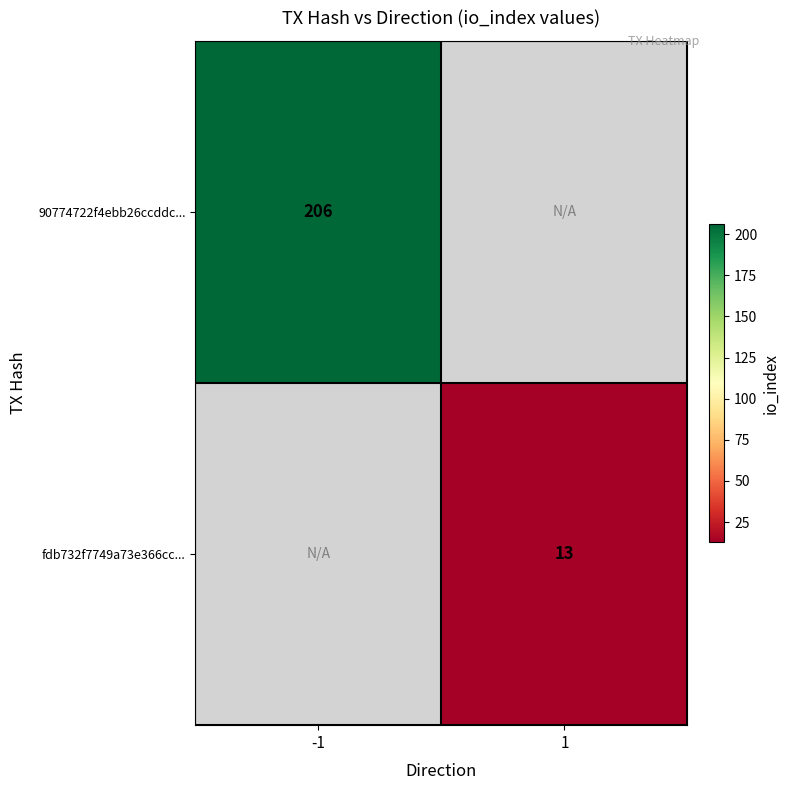

True or false: 90774722f4ebb26ccddc... has a value of 206 at -1.

True